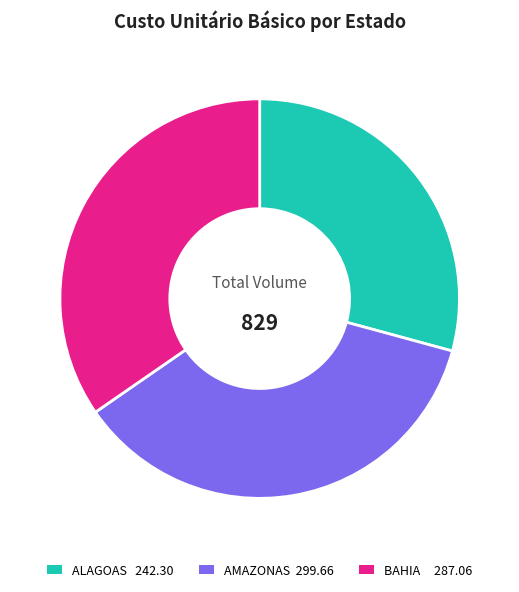

Is there any slice that represents more than half of the pie?

No